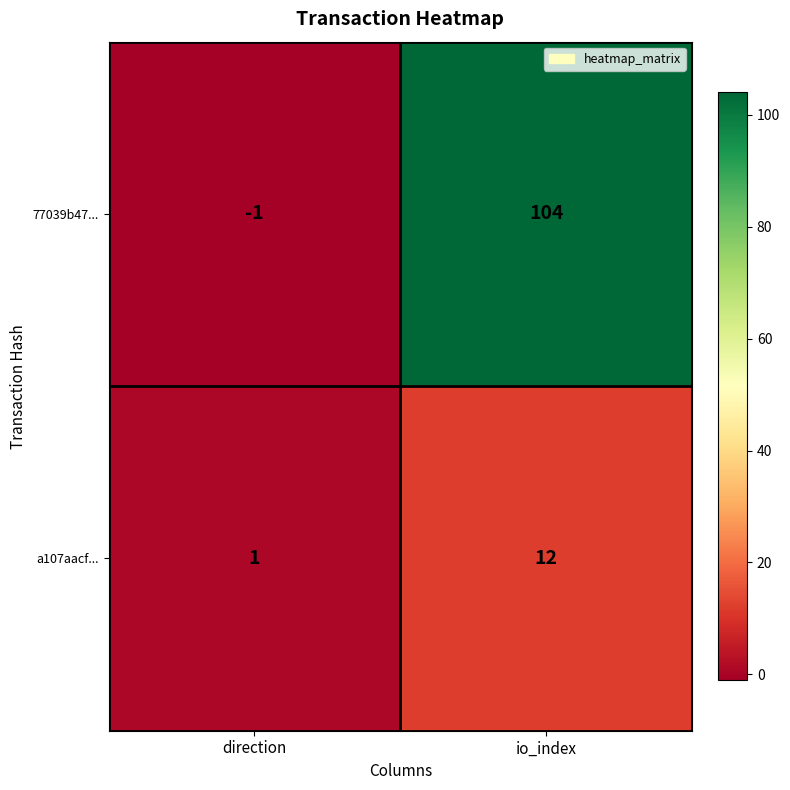

What value does the 77039b47... series have at io_index?

104